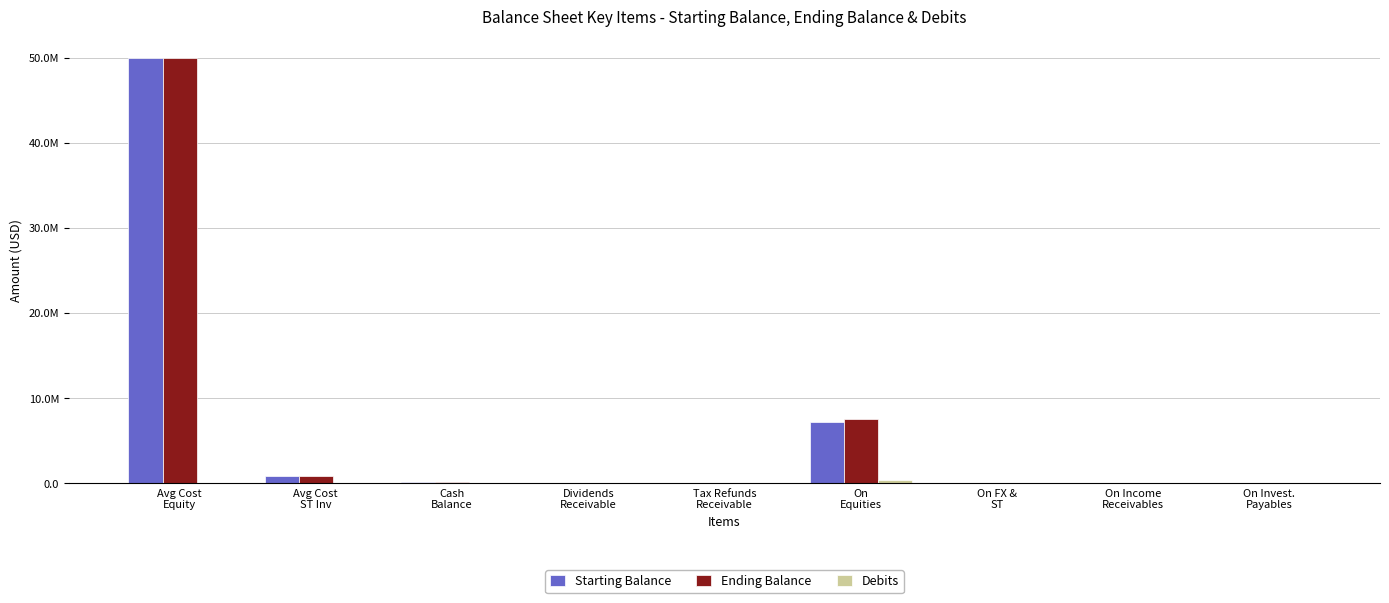

Reading left to right, list all the values displayed in this chart.

Starting Balance: 49975206.0	904098.0	209159.6	14065.4	15425.6	7143666.5	4243.6	37.6	113.8
Ending Balance: 49975206.0	904098.0	209159.6	14065.4	15425.6	7557177.7	5380.4	145.8	113.8
Debits: 0.0	0.0	0.0	0.0	0.0	413511.2	639.5	48.8	0.0